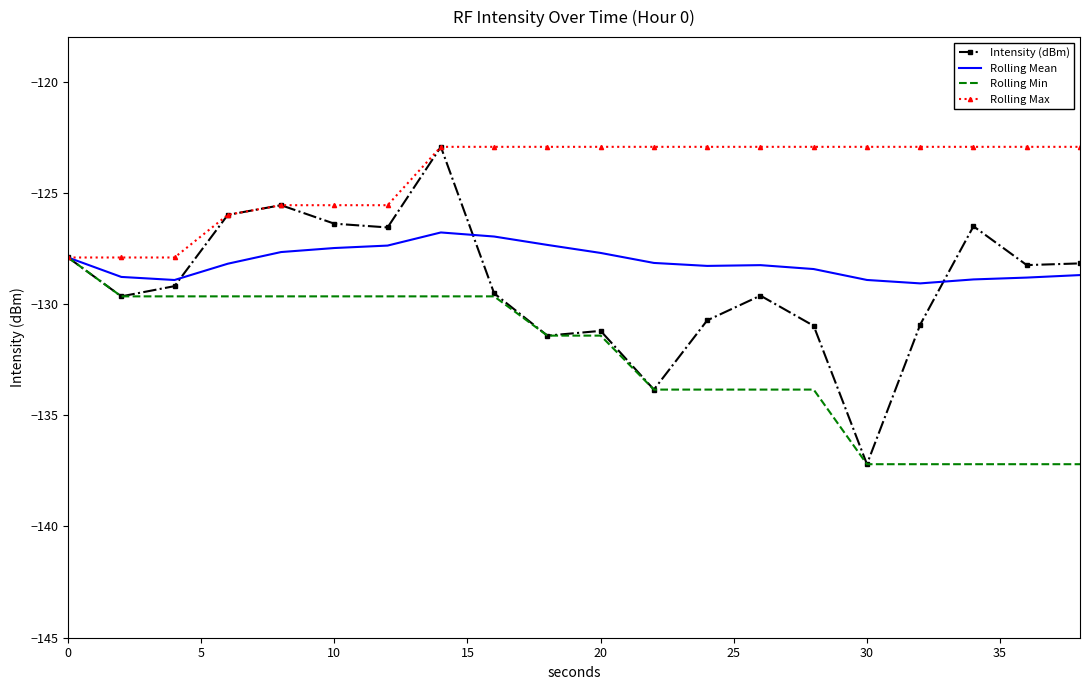

Which series has the largest range (max minus min)?

Intensity (dBm)